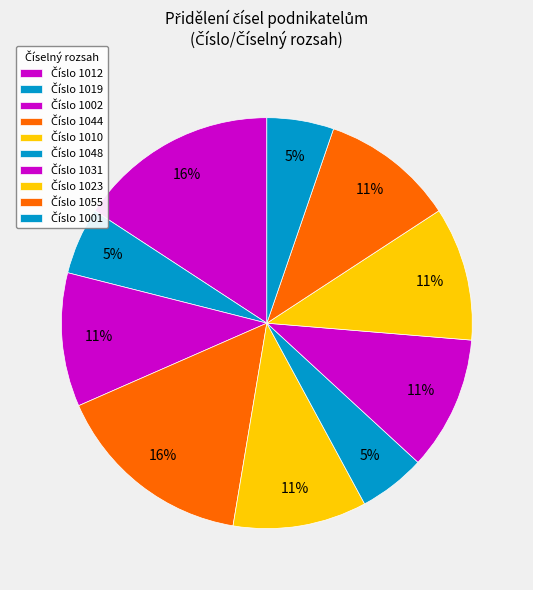

What is the largest slice in the pie chart?

1012